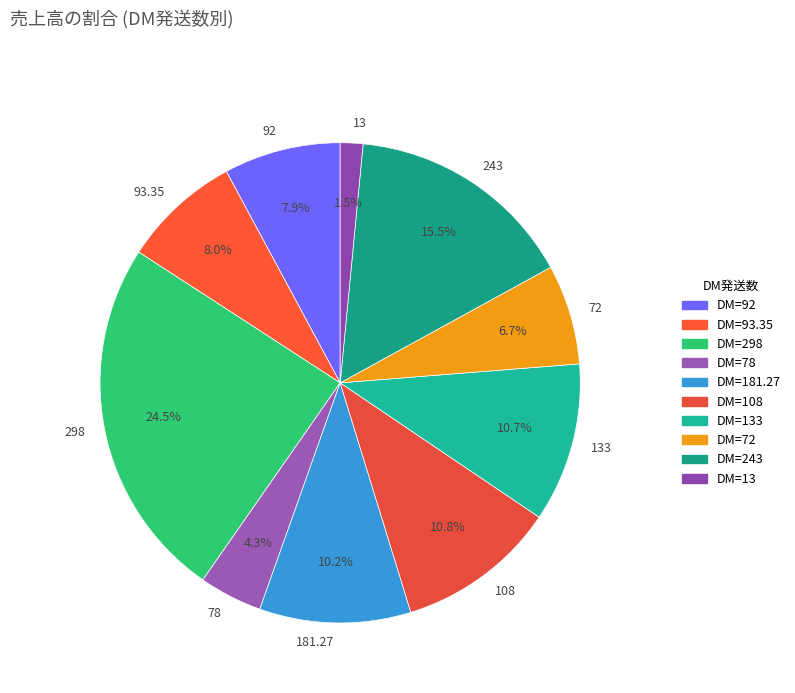

What portion of the pie excludes 298?

75.5%